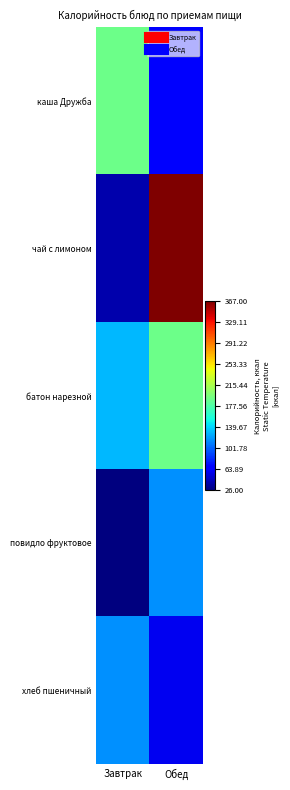

What is the maximum value shown in the chart?

367